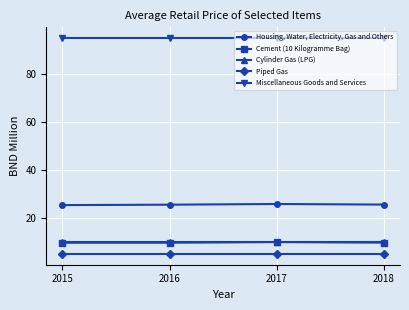

Read the Piped Gas value at 2016.

5.0